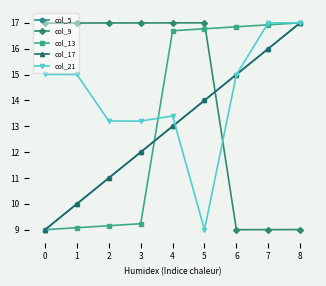

Does the chart have visible grid lines?

No